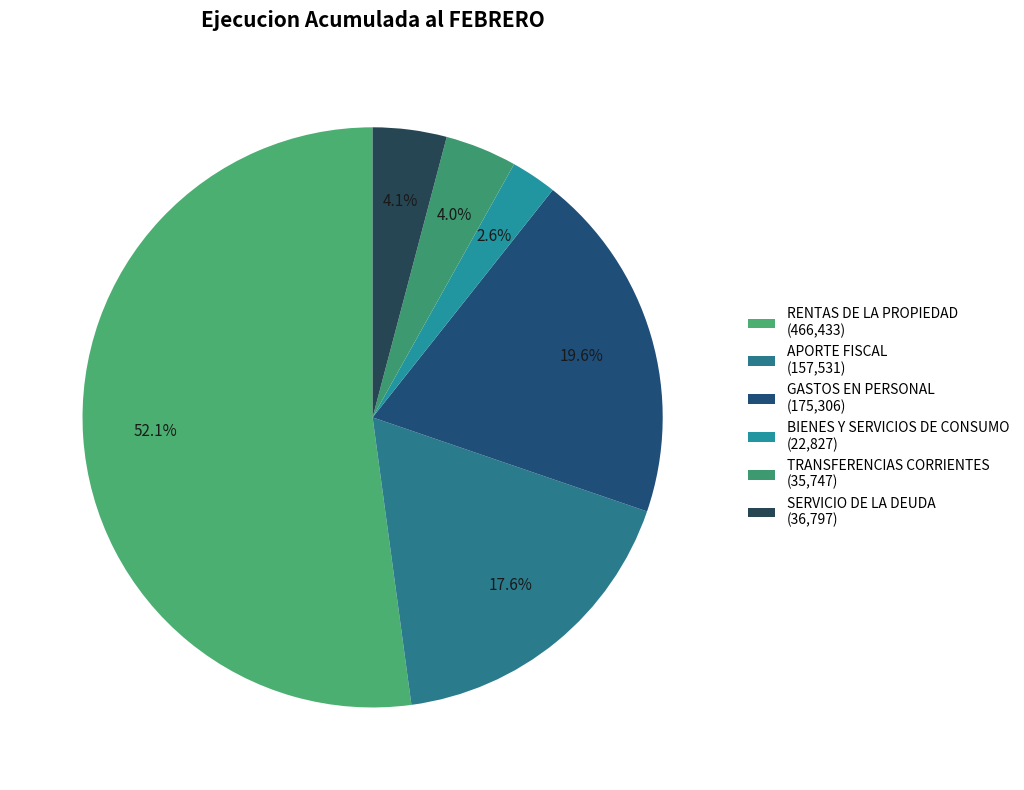

The RENTAS DE LA PROPIEDAD slice represents 52% of the pie. True or false?

True